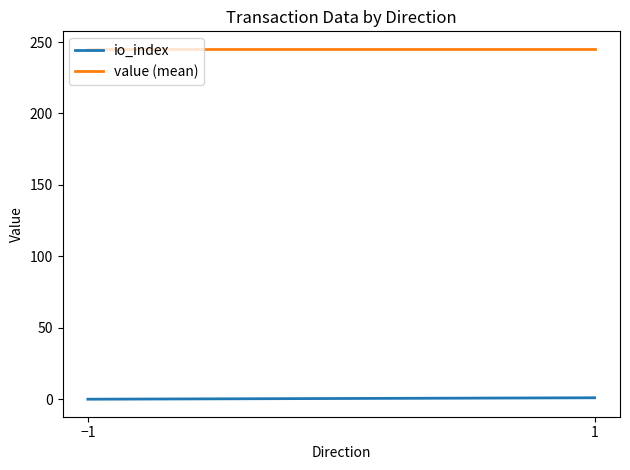

What is the label of the 1st point from the right?

1